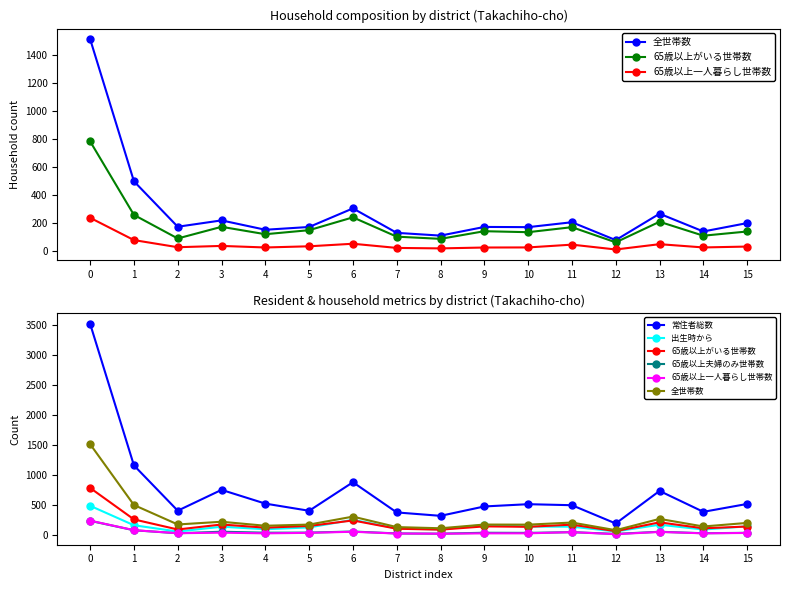

How many interior local valleys does the 出生時から series have?

5